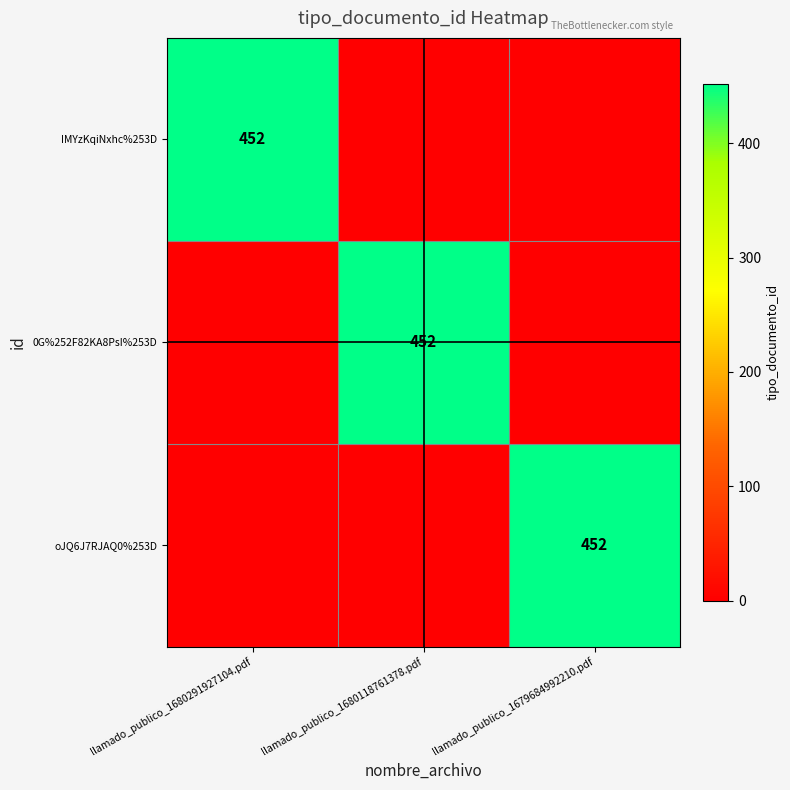

The IMYzKqiNxhc%253D series shows 266 at llamado_publico_1680291927104.pdf. True or false?

False